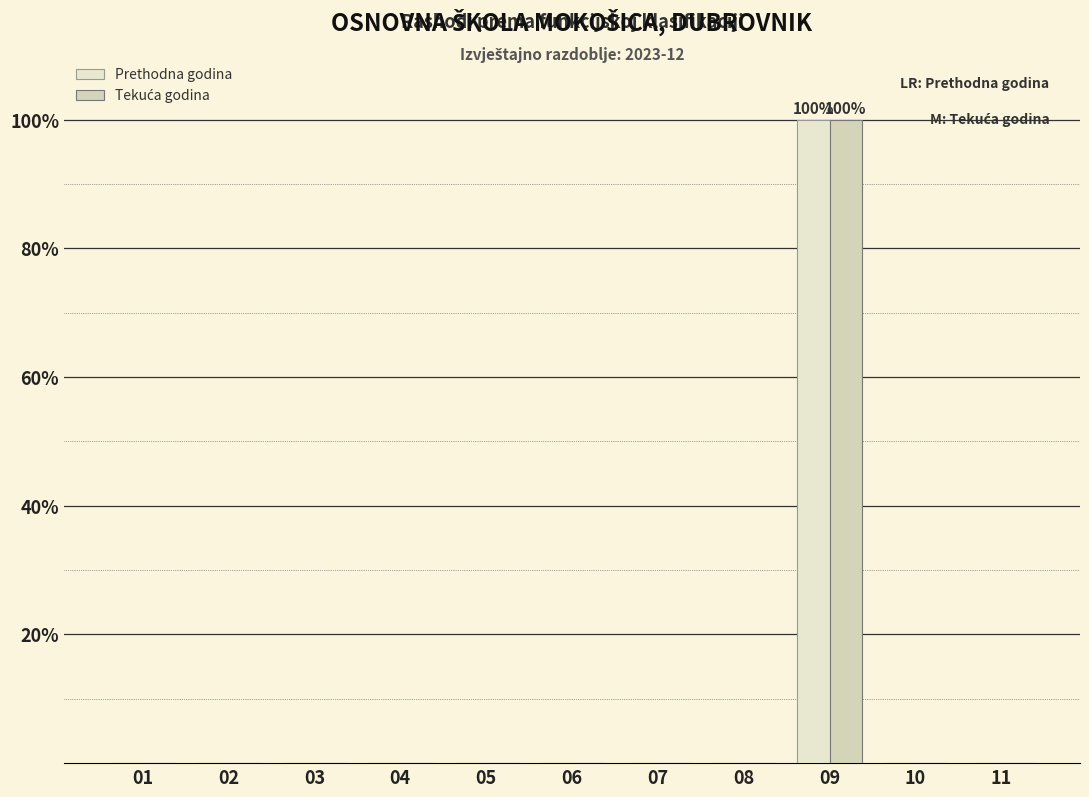

How many series are shown in this chart?

2